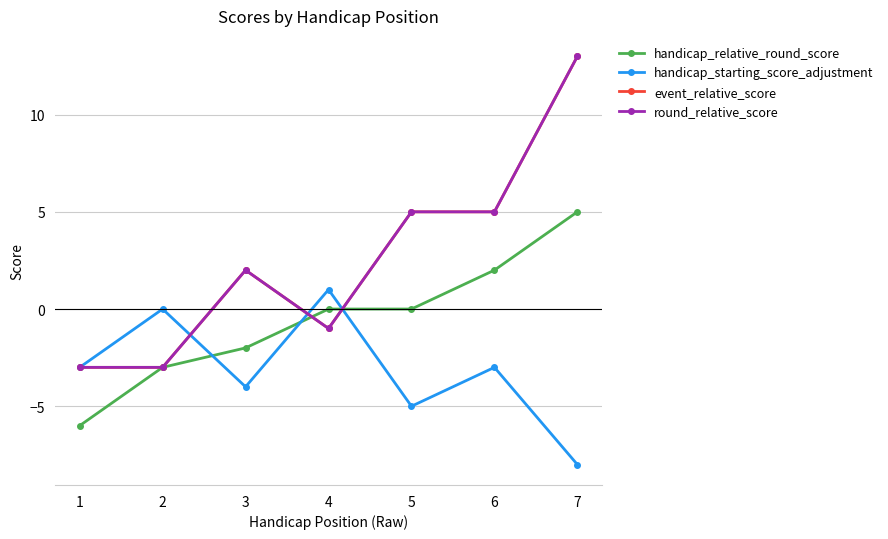

Is this an area chart (filled region under the line)?

No